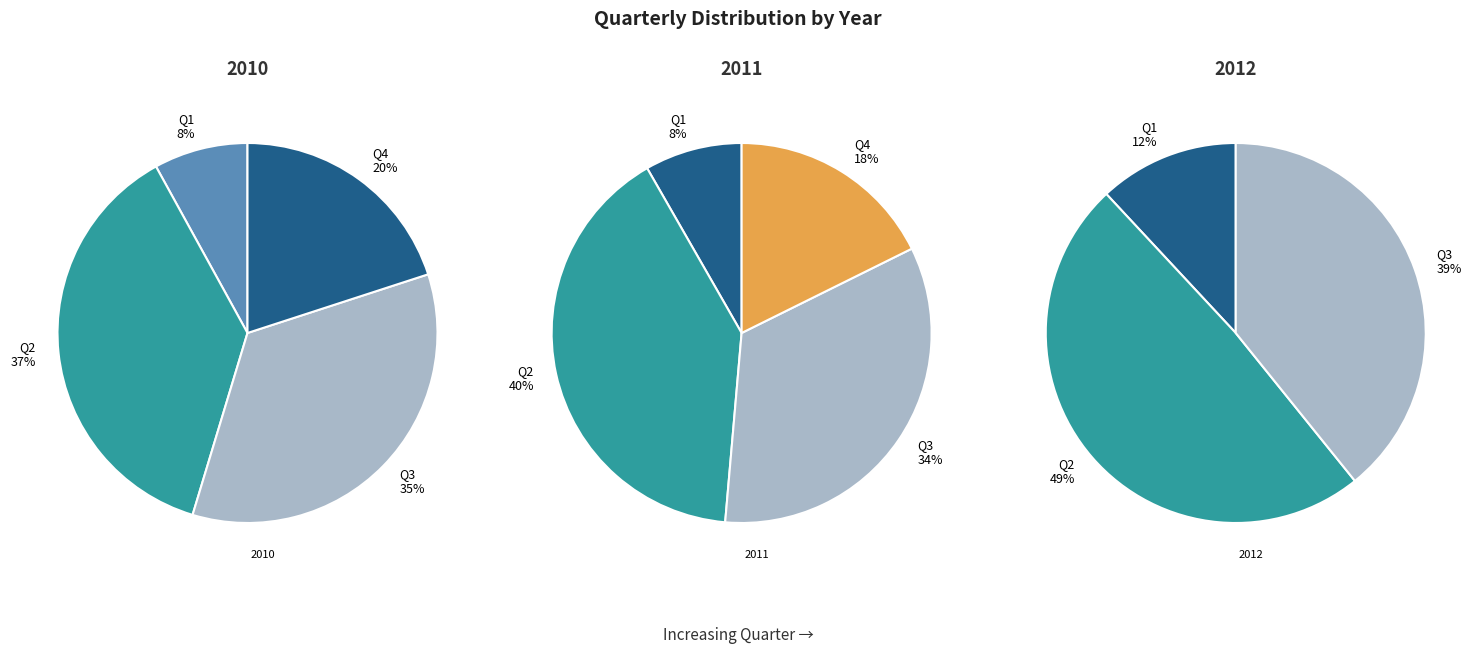

Which series has the largest range (max minus min)?

2012